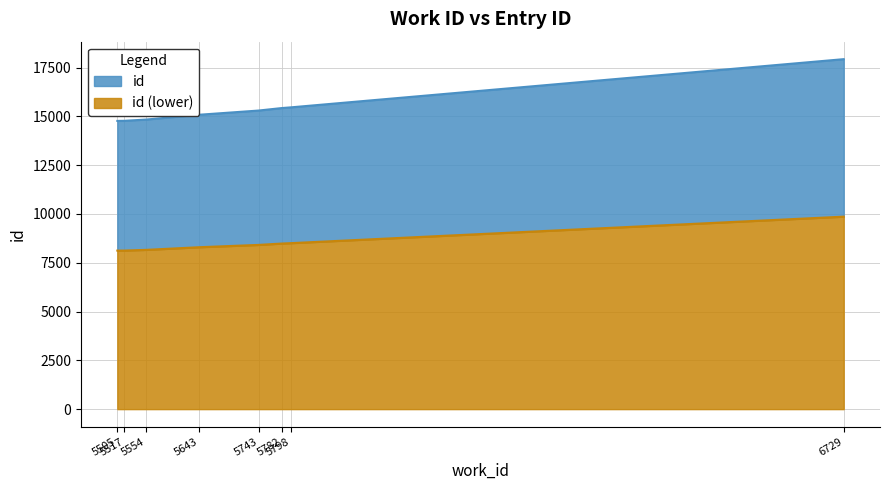

List the labels in order of value, largest first.

6729, 5798, 5782, 5743, 5643, 5554, 5517, 5505